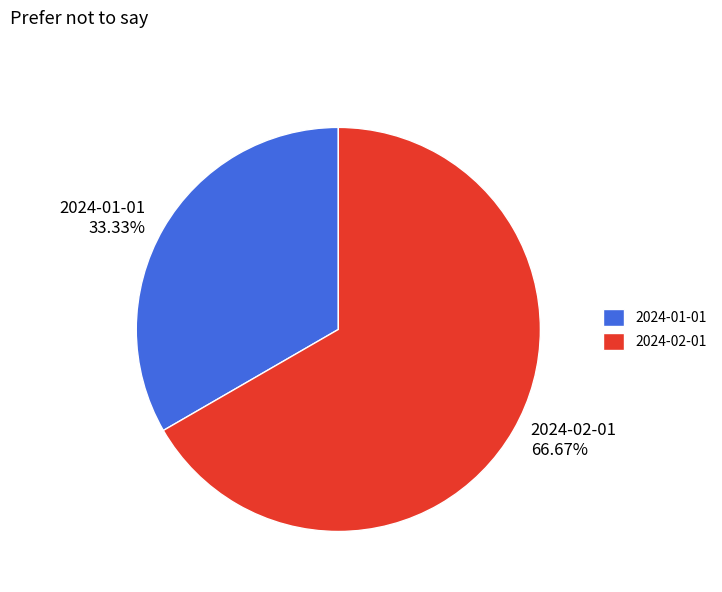

How many segments does this pie chart have?

2